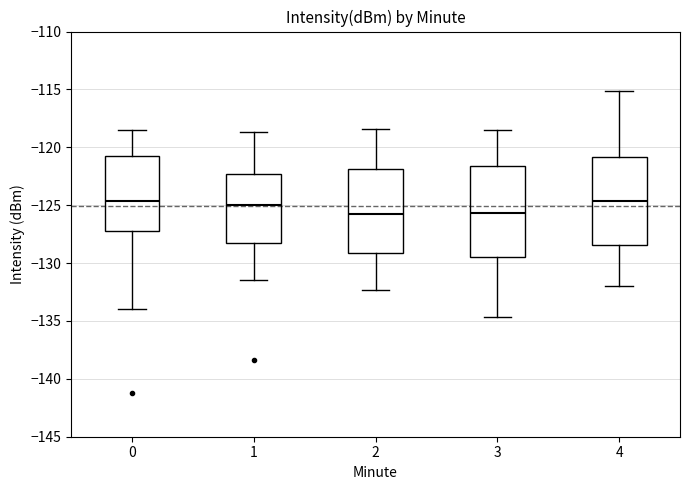

Reading left to right, transcribe this box plot: for each box, give where its median line is, the range the box spans, and where its two whiskers end, as read against the y-axis. The values are not printed on the chart, so give them approximately, as read against the axis.

0: median -124.5, box -127.5 to -121.0, whiskers -134.0 to -118.5
1: median -125.0, box -128.0 to -122.5, whiskers -131.5 to -118.5
2: median -126.0, box -129.0 to -122.0, whiskers -132.5 to -118.5
3: median -125.5, box -129.5 to -121.5, whiskers -134.5 to -118.5
4: median -124.5, box -128.5 to -121.0, whiskers -132.0 to -115.0